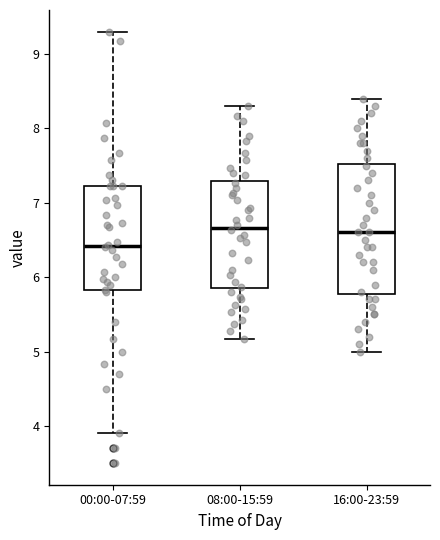

Reading left to right, transcribe this box plot: for each box, give where its median line is, the range the box spans, and where its two whiskers end, as read against the y-axis. The values are not printed on the chart, so give them approximately, as read against the axis.

00:00-07:59: median 6.4, box 5.8 to 7.2, whiskers 3.9 to 9.3
08:00-15:59: median 6.7, box 5.9 to 7.3, whiskers 5.2 to 8.3
16:00-23:59: median 6.6, box 5.8 to 7.5, whiskers 5.0 to 8.4